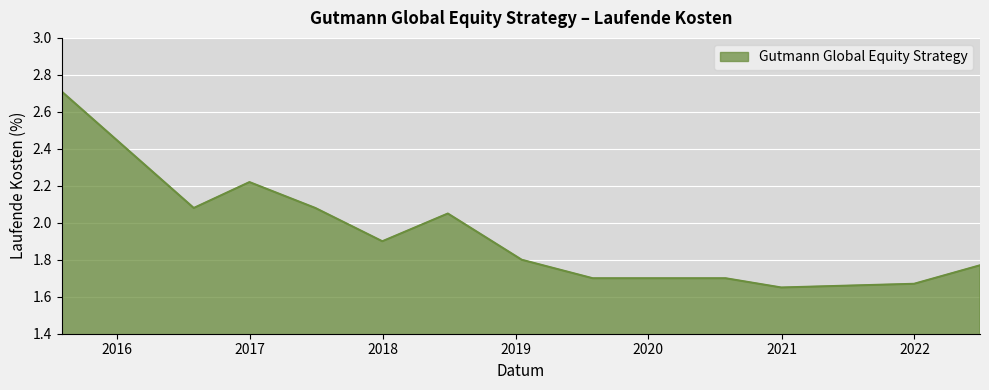

What is the difference between the maximum and minimum values?

1.1